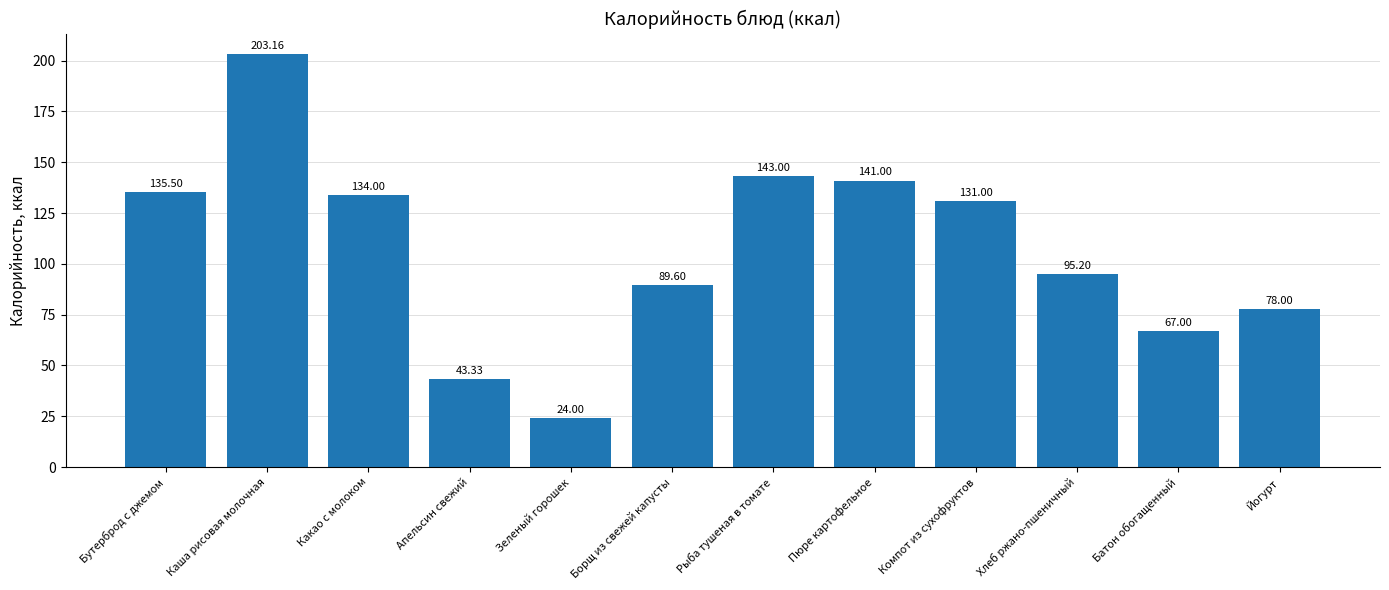

What is the label of the 8th bar from the right?

Зеленый горошек